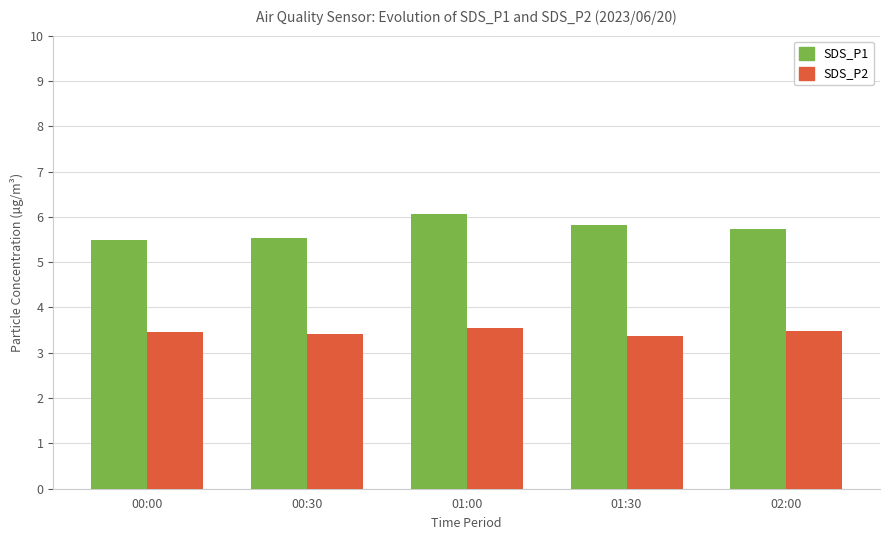

True or false: SDS_P1 has a value of 8.7 at 01:00.

False